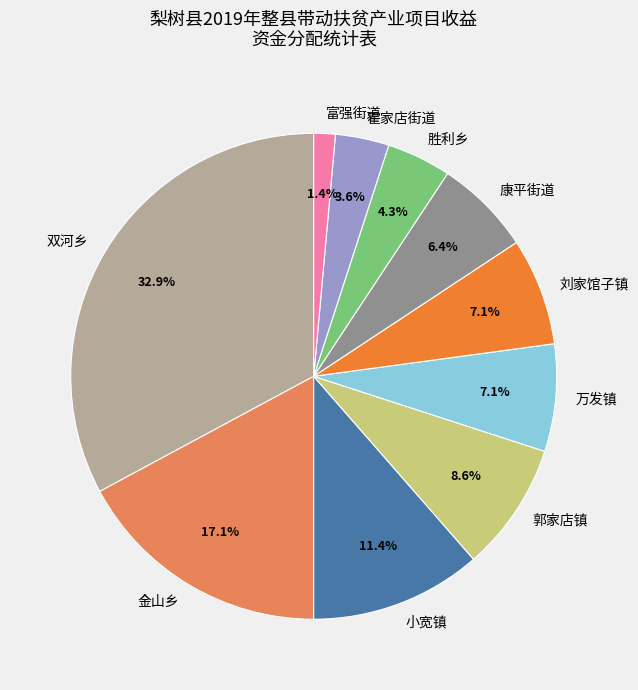

To the nearest percent, what percentage of the pie is 郭家店镇?

9%